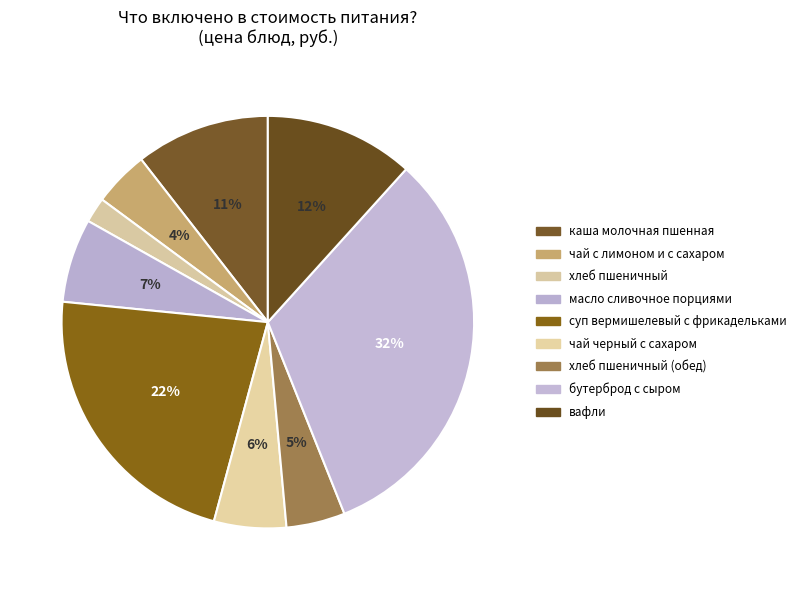

To the nearest percent, what is the combined percentage of вафли and суп вермишелевый с фрикадельками?

34%